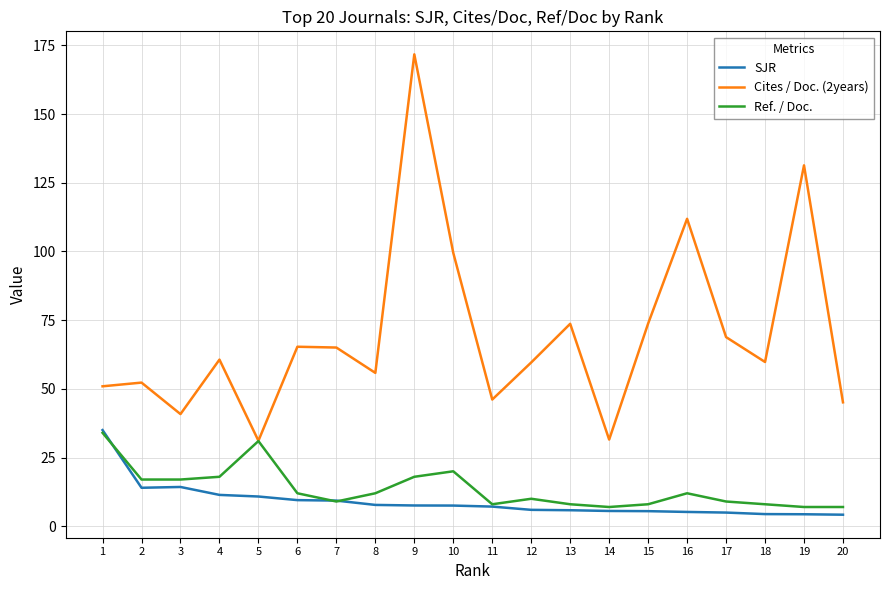

Which label corresponds to the largest value in the chart?

9